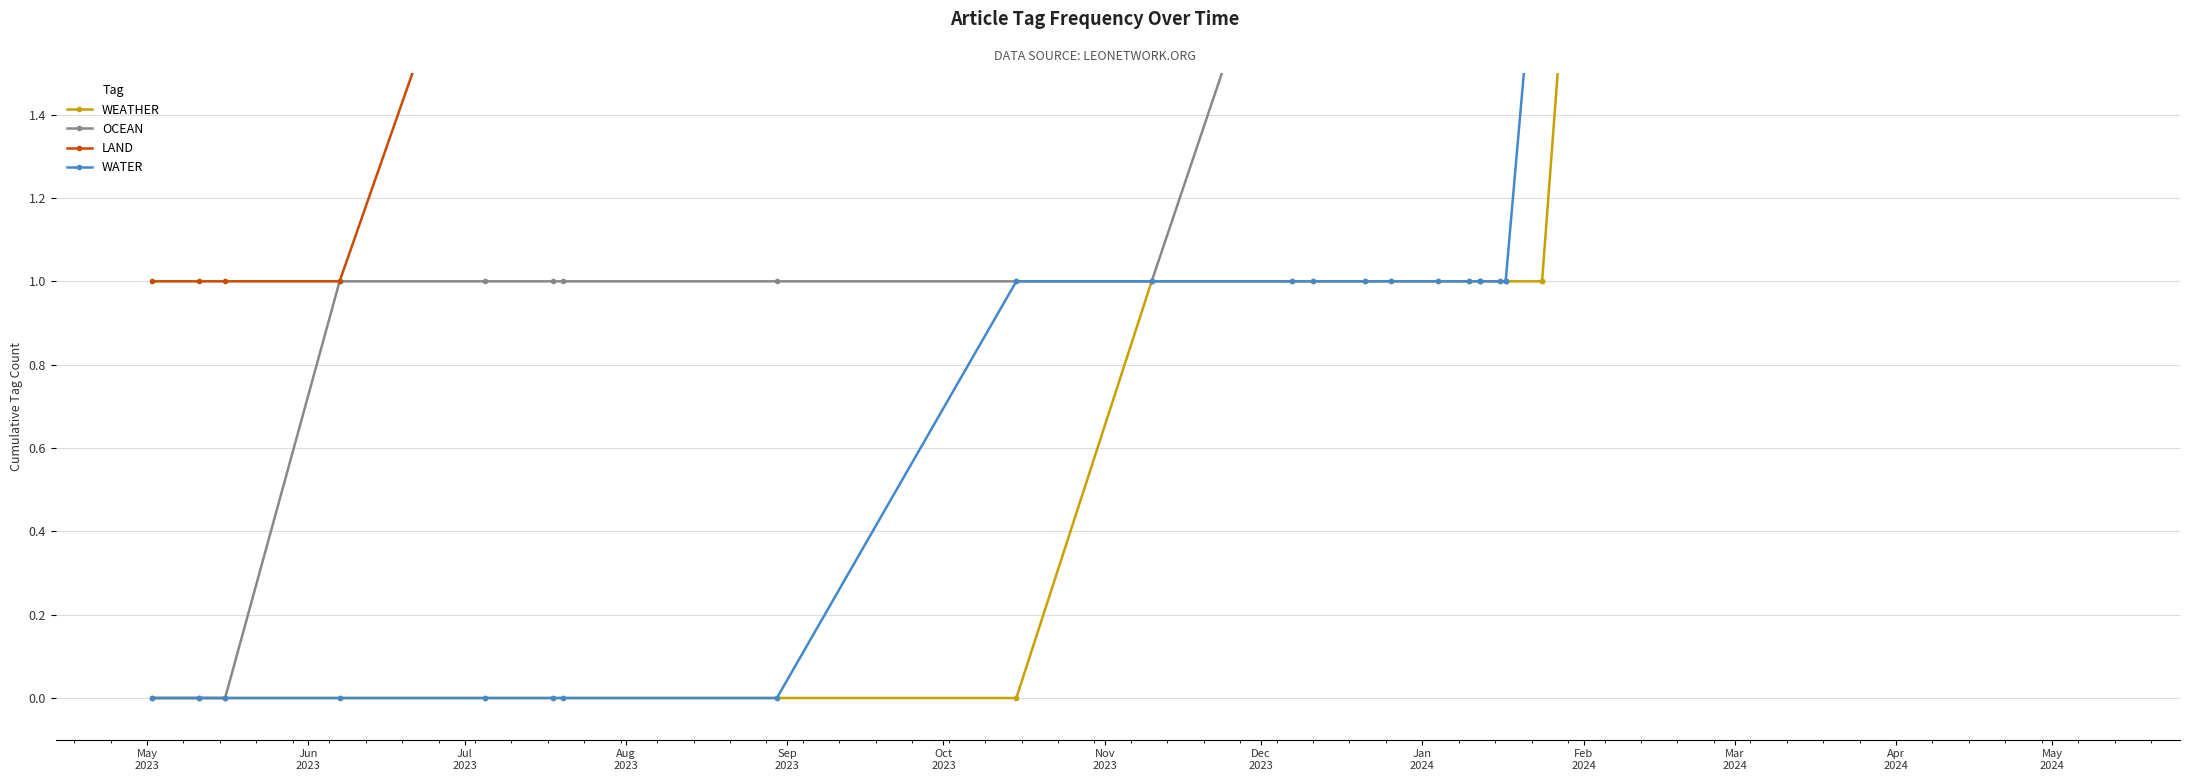

List the series in order of their peak value, lowest first.

WEATHER, WATER, OCEAN, LAND